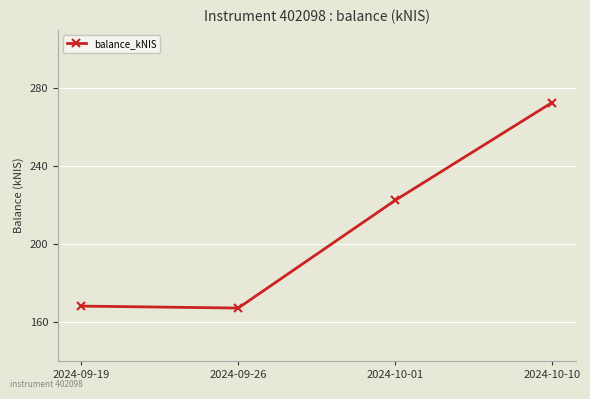

What is the smallest value displayed?

167.2